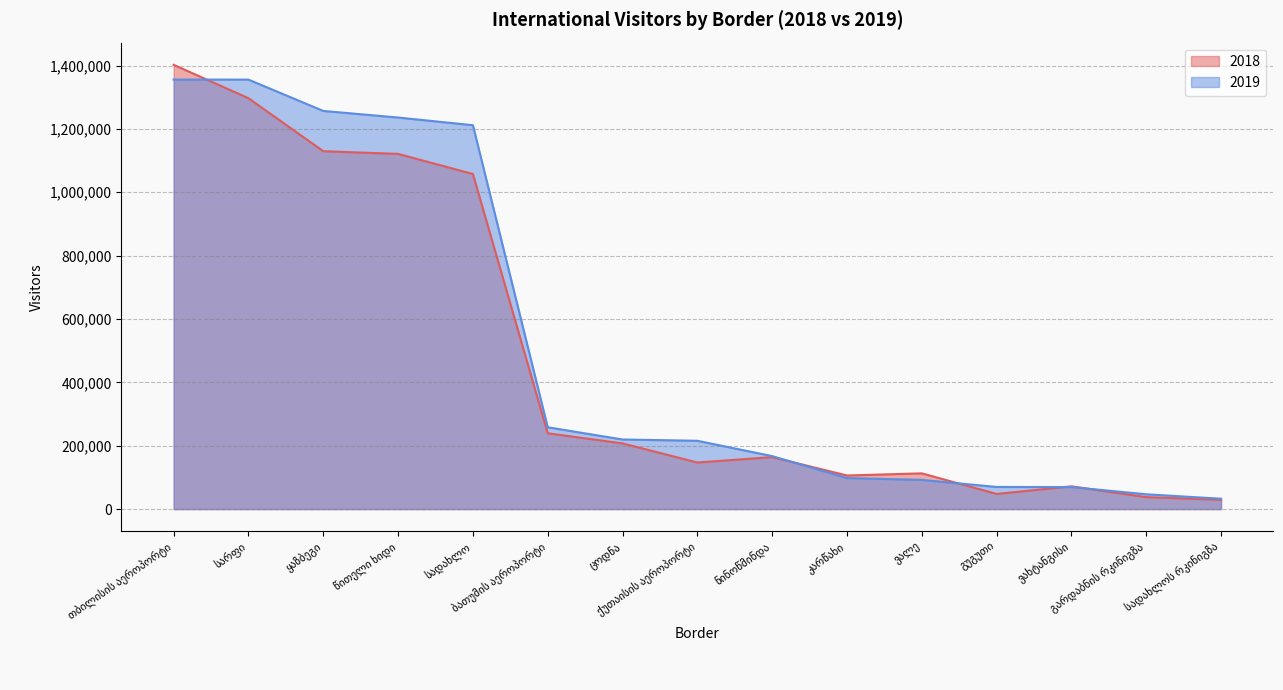

True or false: 2018 and 2019 cross at least once.

True